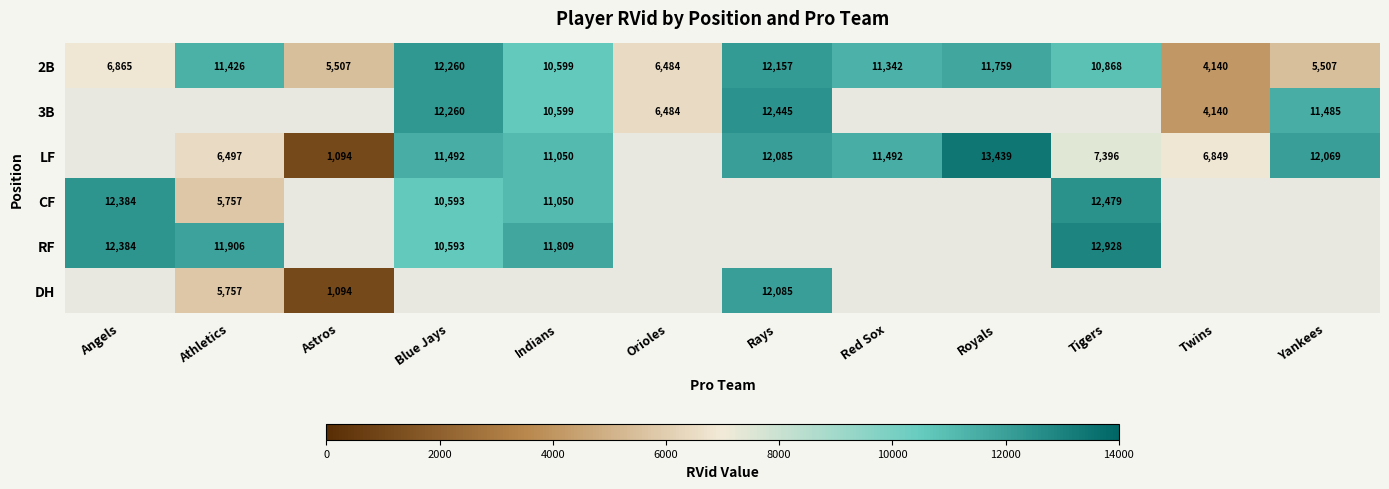

The RF series shows 11906 at Athletics. True or false?

True